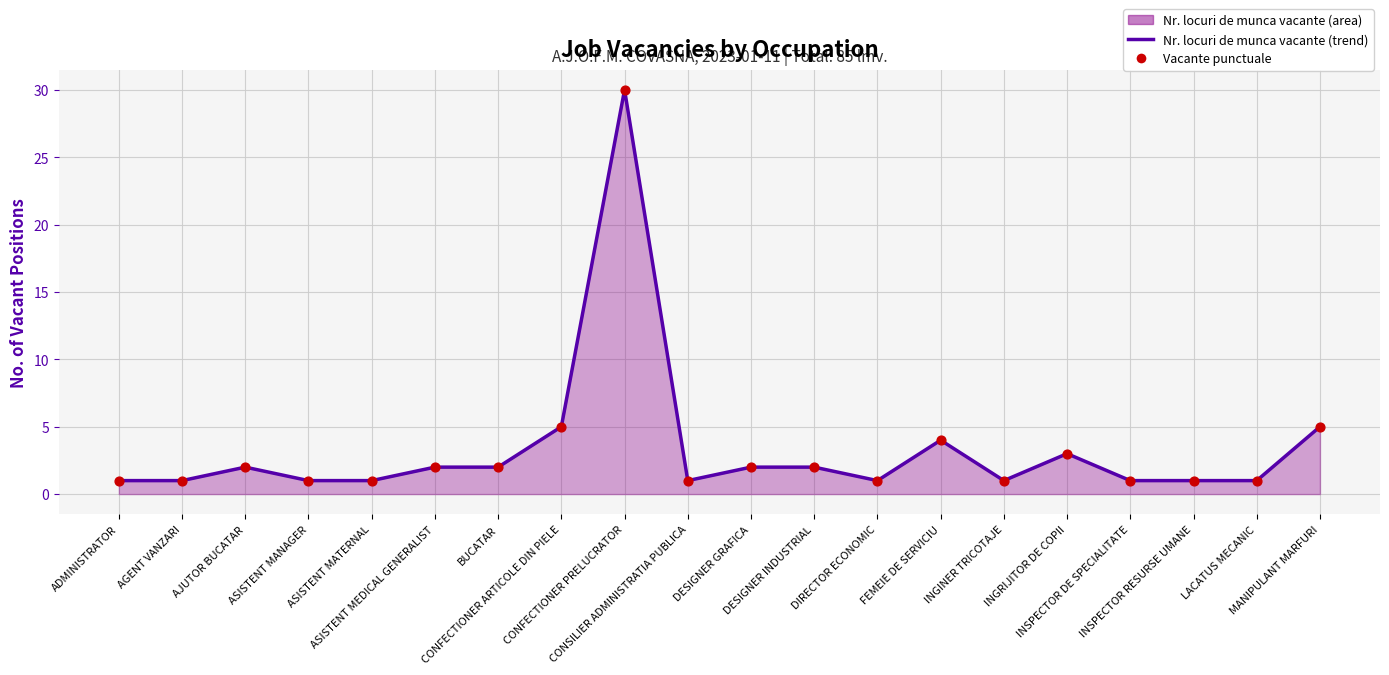

What is the maximum value shown in the chart?

30